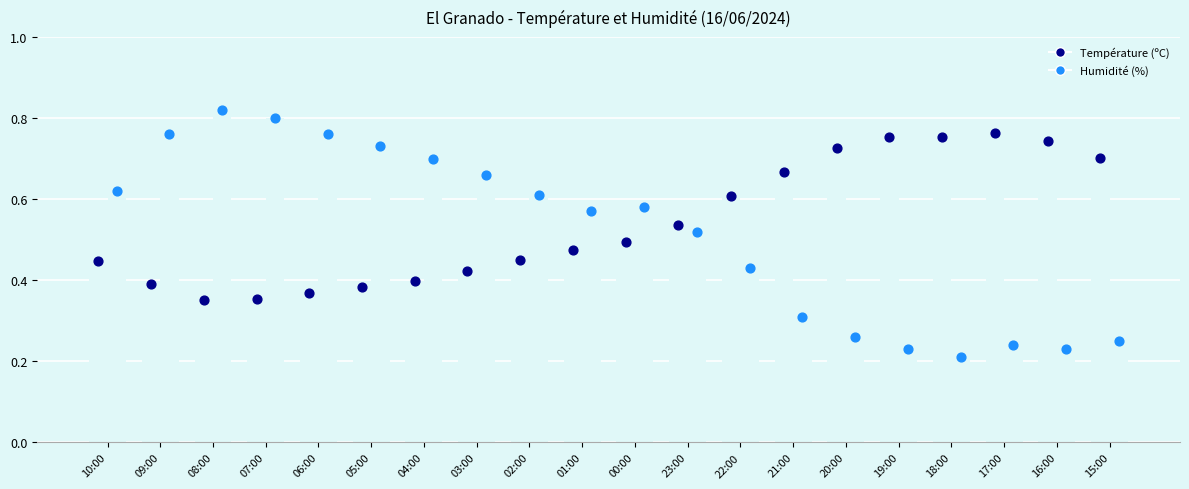

What is the total value across all series at 10:00?

1.1